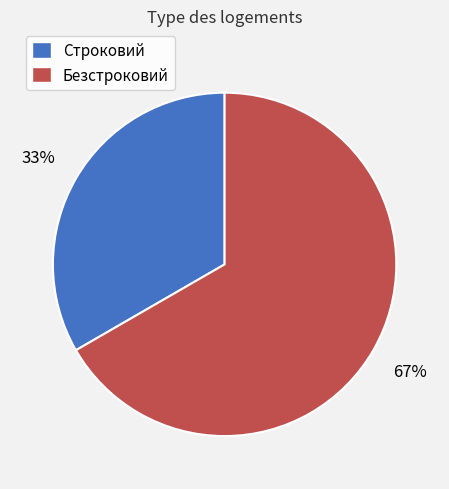

Which category accounts for the majority?

Безстроковий